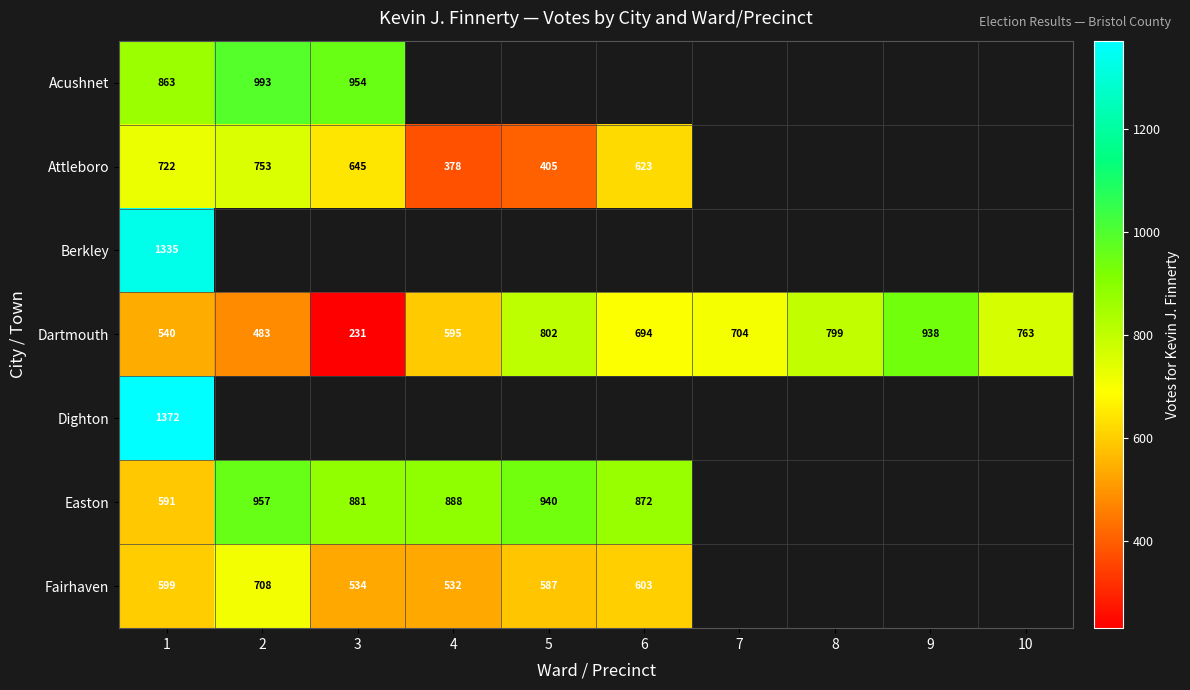

What is the greatest value displayed?

1372.0